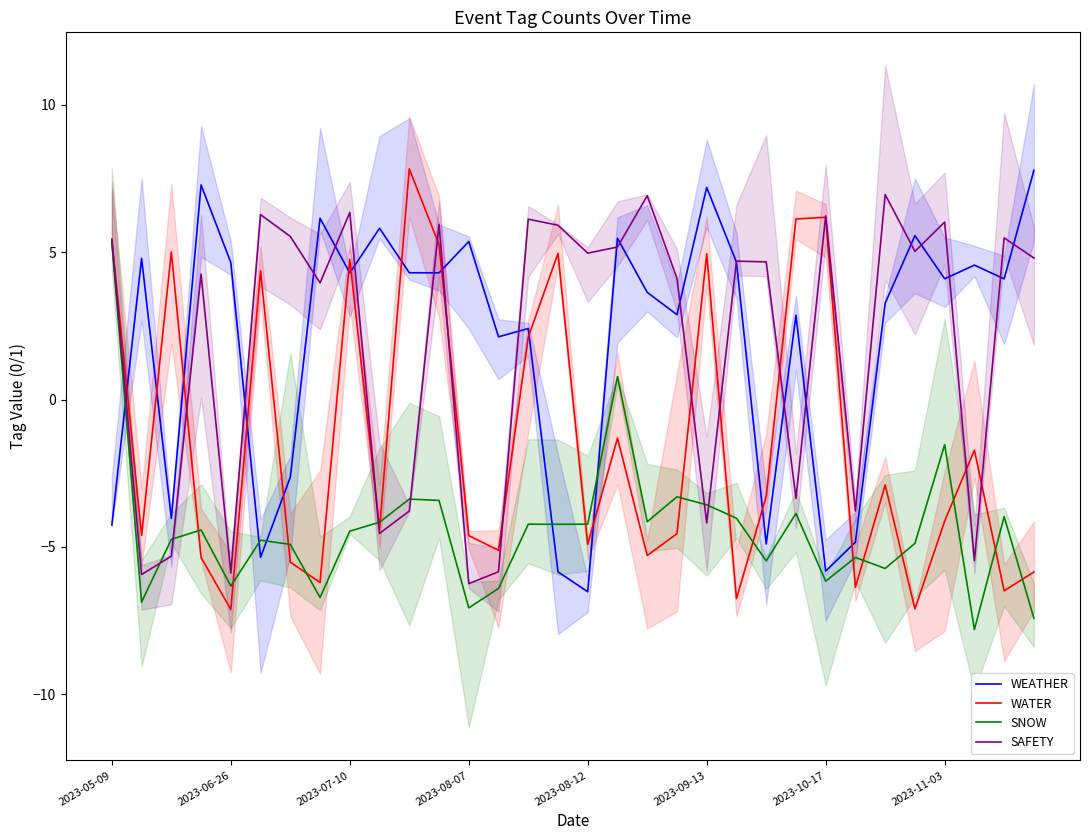

At how many categories does at least one series exceed -3?

31